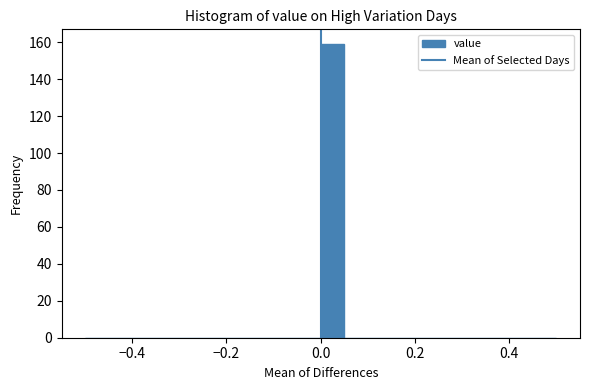

Around what value on the x-axis is the tallest bar? Give the approximate position of its centre, as read against the axis.

0.02